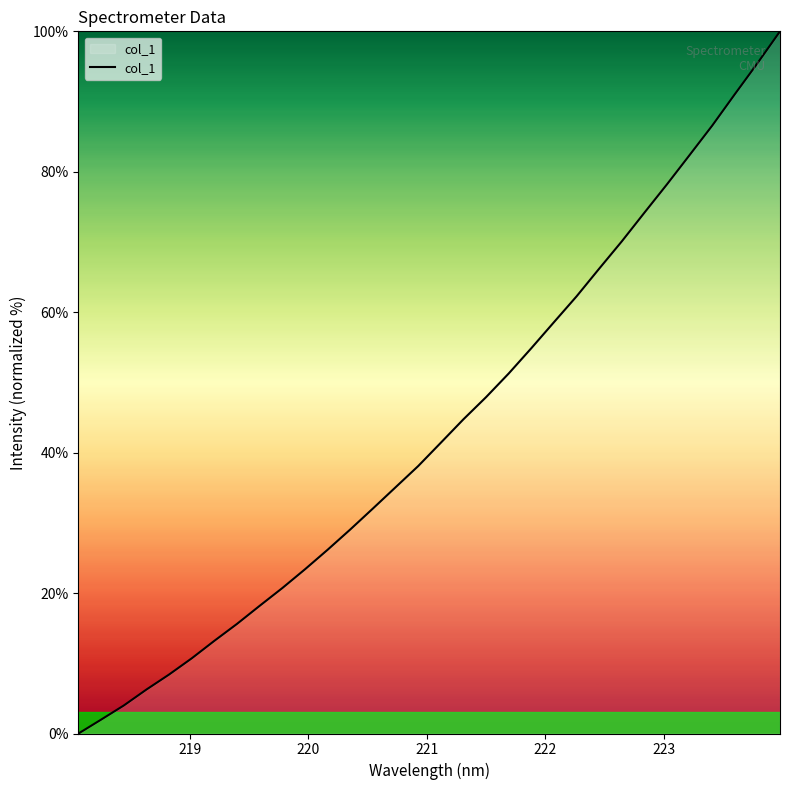

What is the difference between the maximum and minimum values?

100.0